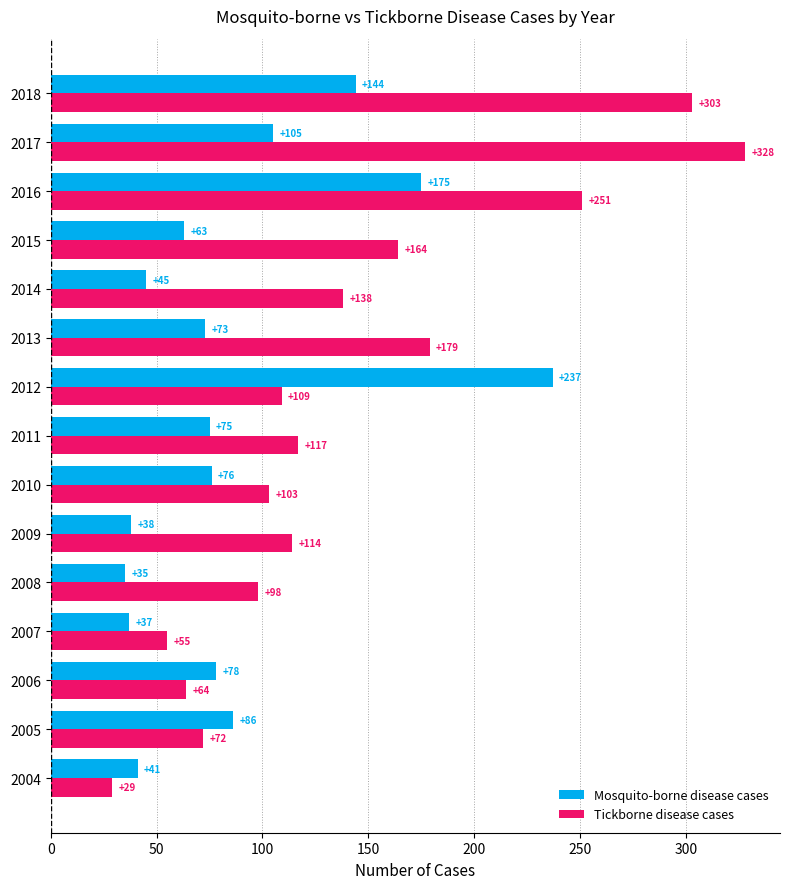

Which series has the widest spread of values?

Tickborne disease cases